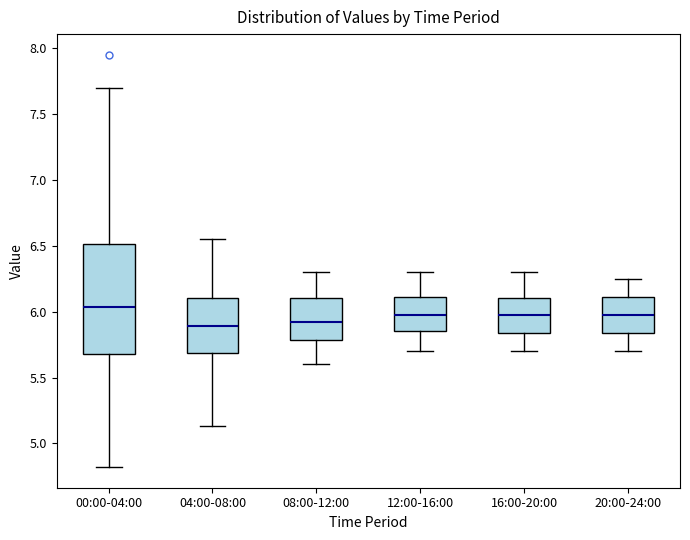

Which box is the tallest, from its lower edge to its upper edge?

00:00-04:00